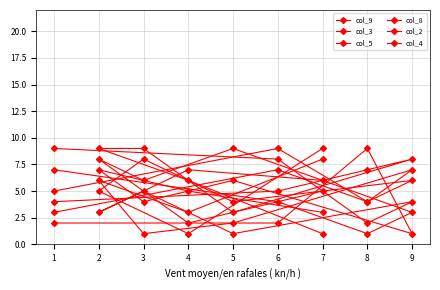

The col_2 series shows 5 at 1. True or false?

True